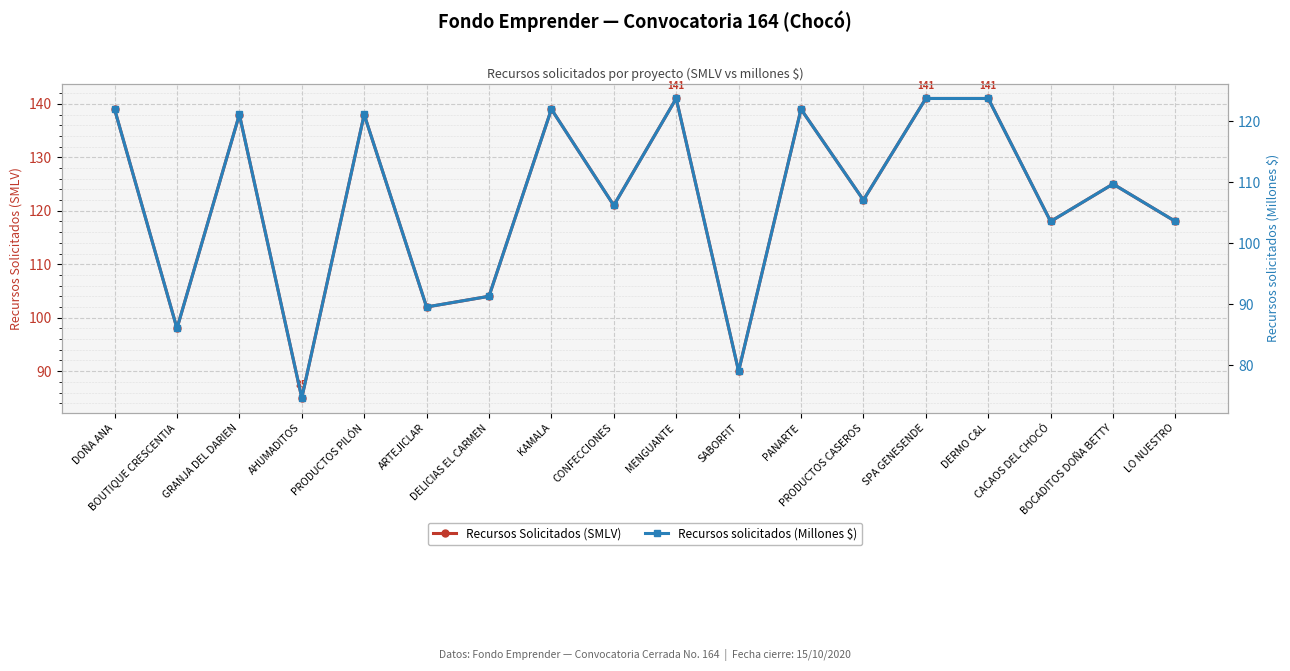

What is the difference between the maximum and minimum values in the Recursos Solicitados (SMLV) series?

56